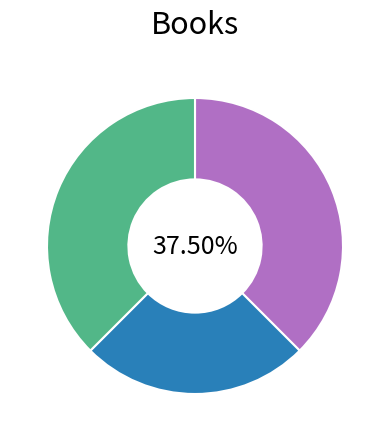

Is there any slice that represents more than half of the pie?

No